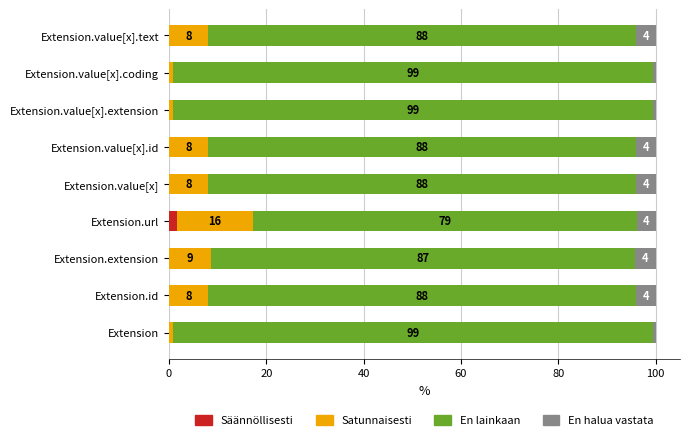

What is the total value across all series at Extension.value[x].id?

100.0